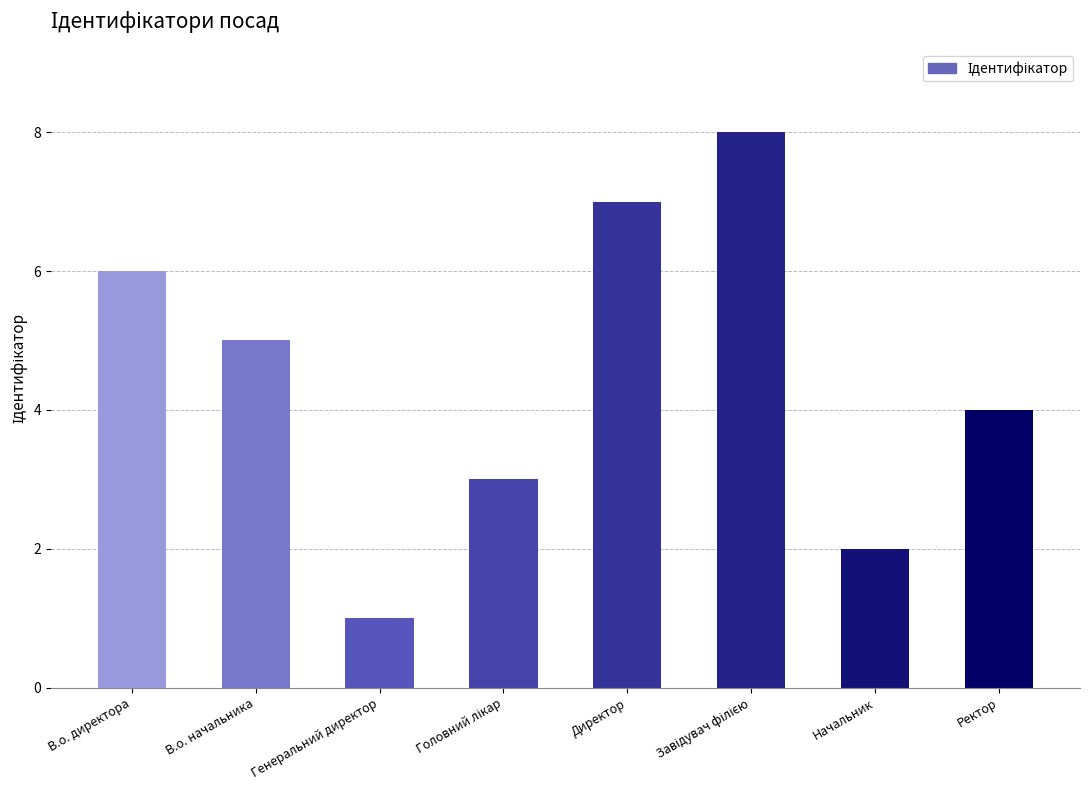

The chart shows a value of 1 at Генеральний директор. True or false?

True